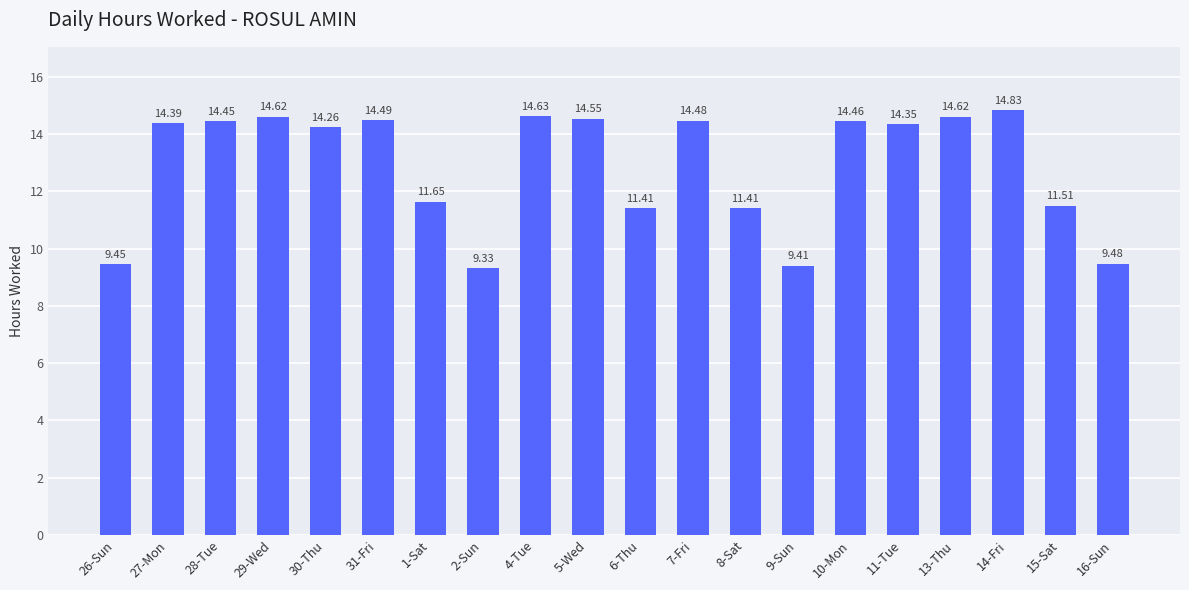

What is the change in value from 26-Sun to 29-Wed?

+5.2